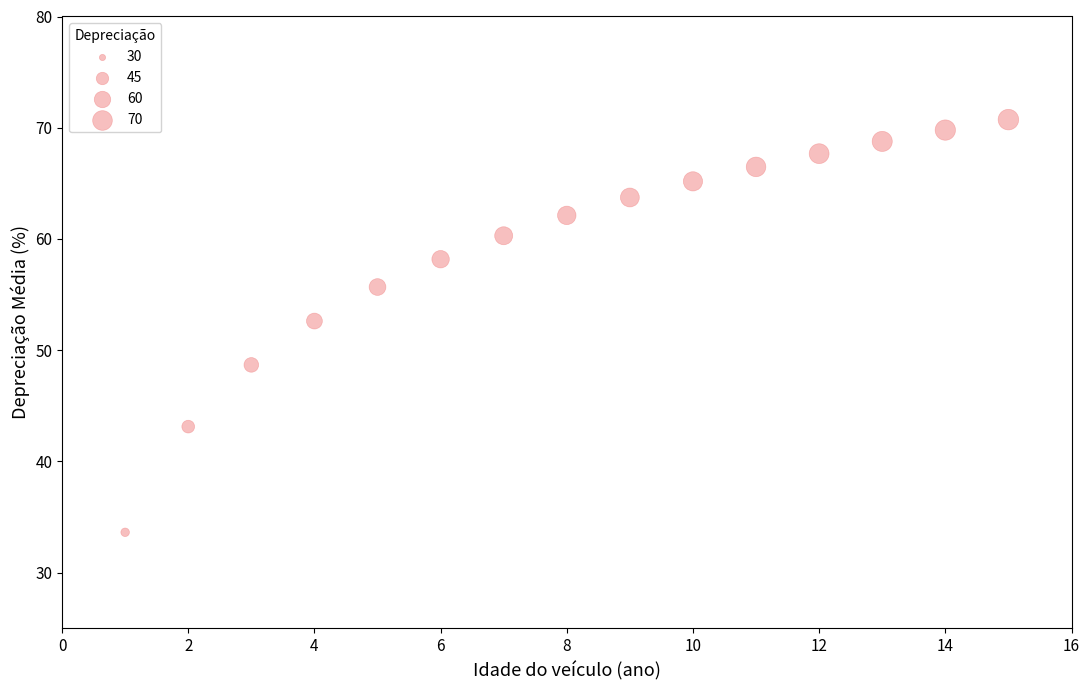

What Y value in the scatter plot is closest to 52?

52.6